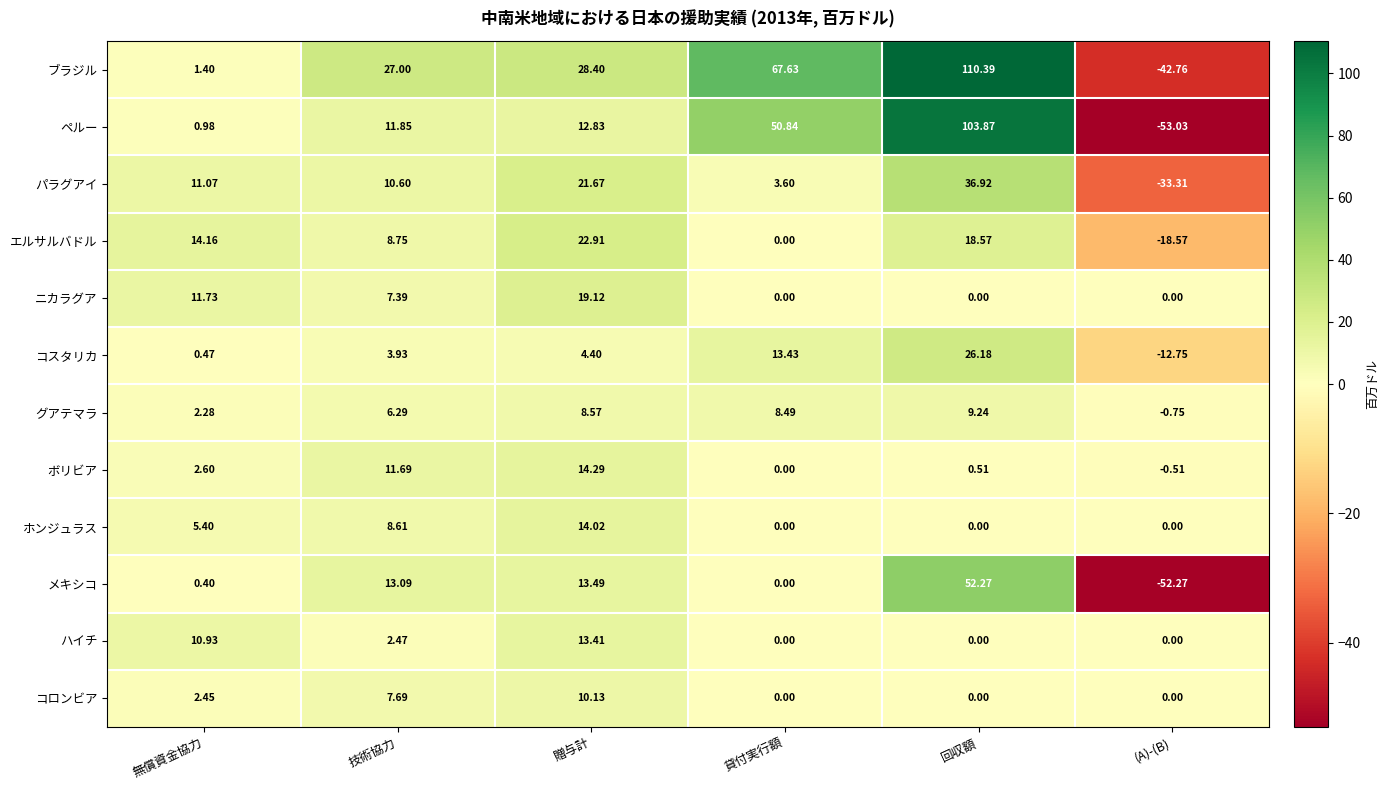

At which label does ボリビア first exceed 2?

無償資金協力